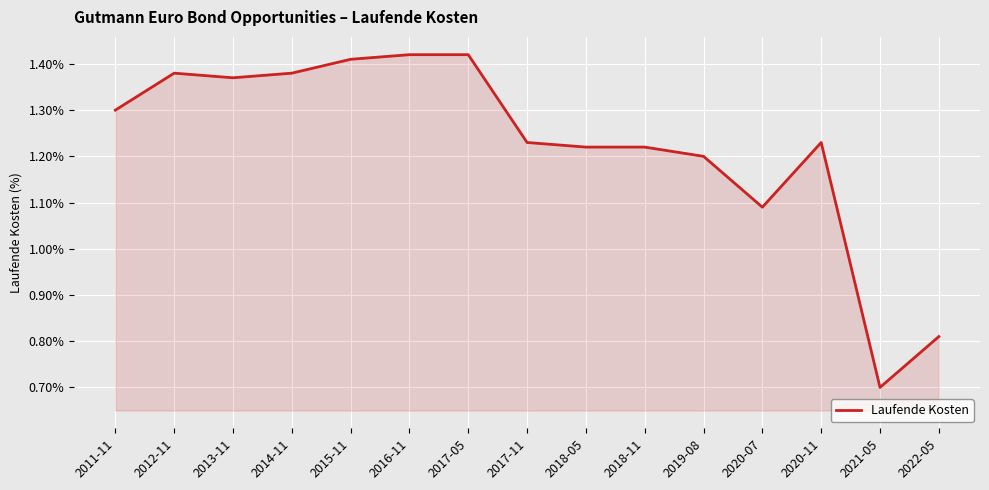

Approximately how many times larger is the value at 2011-11 compared to 2014-11?

0.9